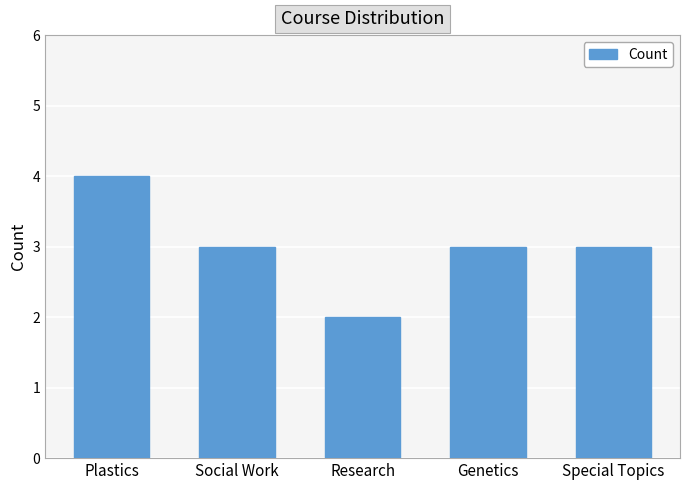

Are the bars grouped side by side (vs. stacked)?

No